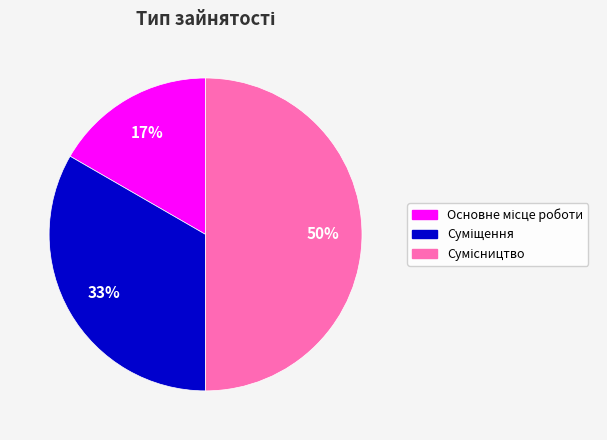

To the nearest percent, what is the average slice percentage?

33%